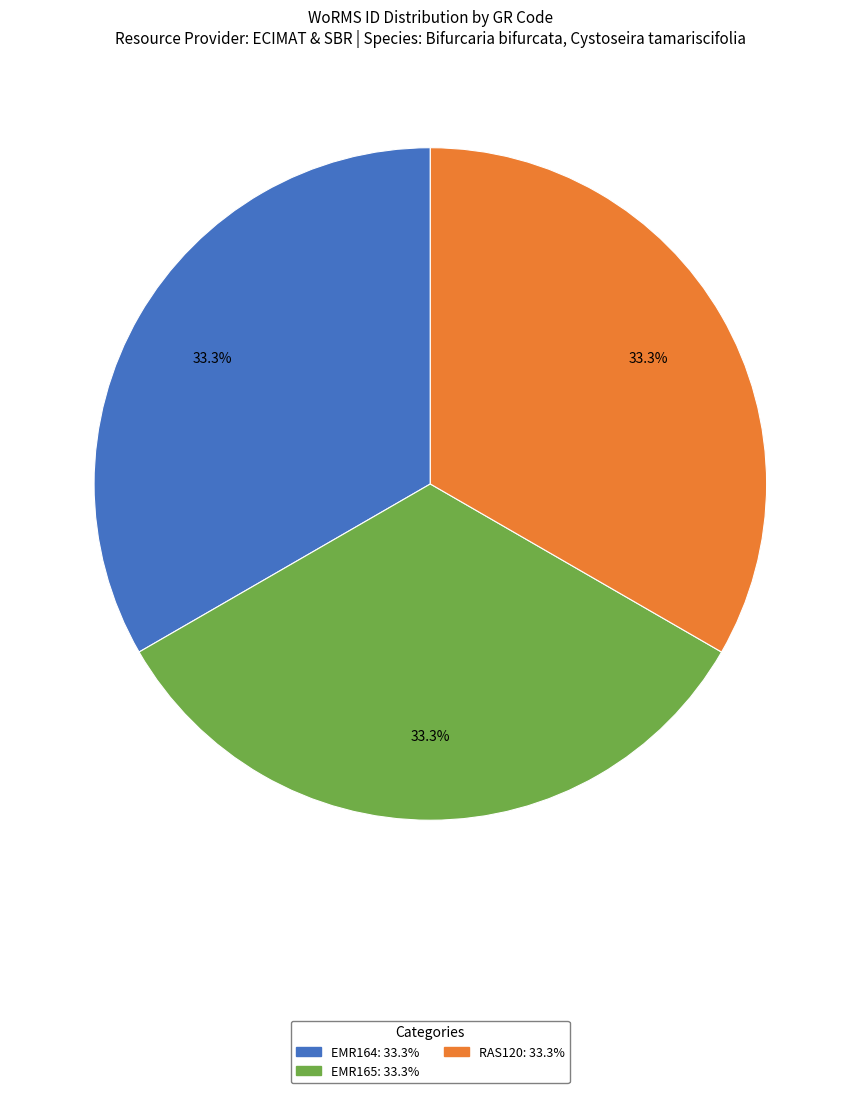

What percentage is the RAS120 slice, to the nearest percent?

33%